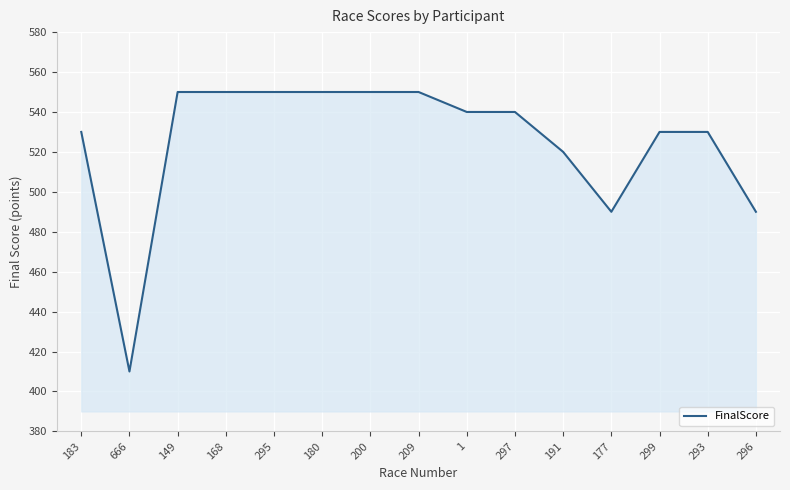

What is the smallest value displayed?

410